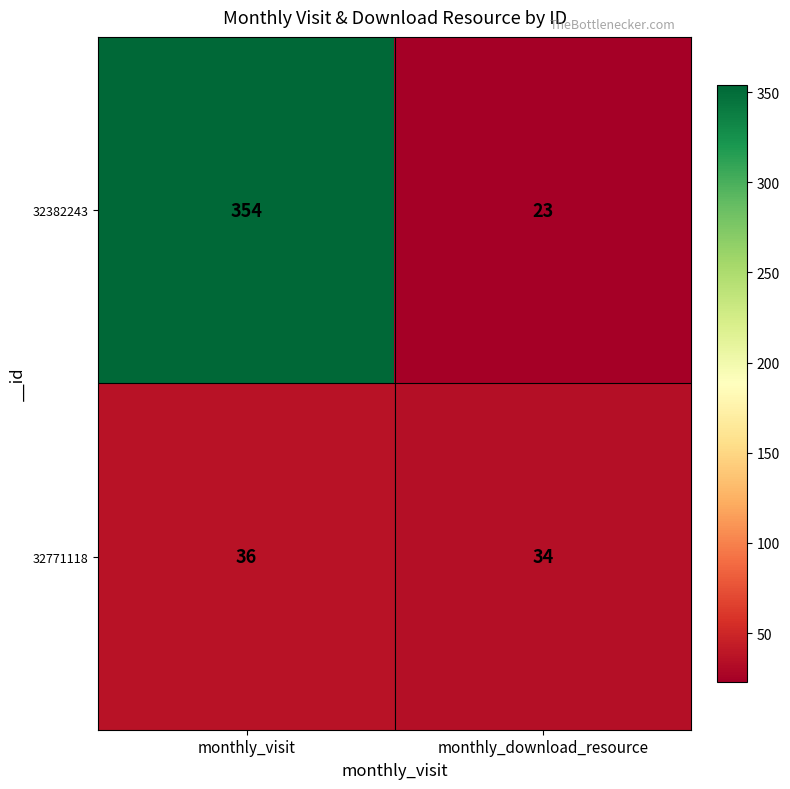

What is the approximate value of 32771118 at monthly_visit?

36